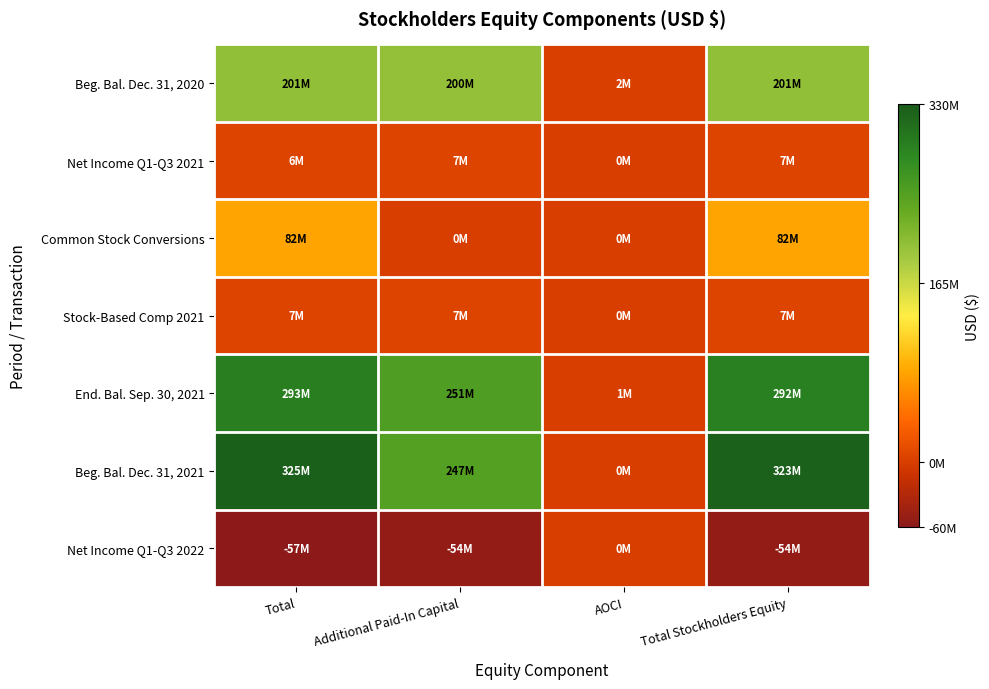

Between AOCI and Additional Paid-In Capital, which is larger?

Additional Paid-In Capital